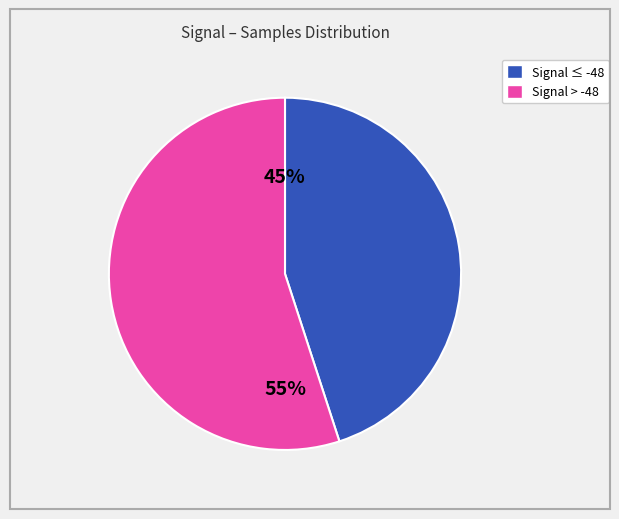

To the nearest percent, what is the difference between the largest and smallest slice percentages?

10%